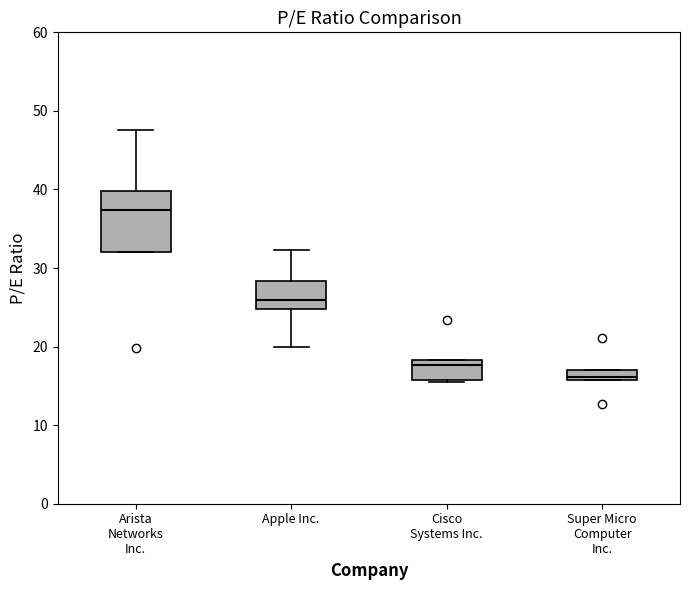

Where does the median line of the box for Apple Inc. sit on the y-axis? The values are not printed on the chart, so give them approximately, as read against the axis.

26